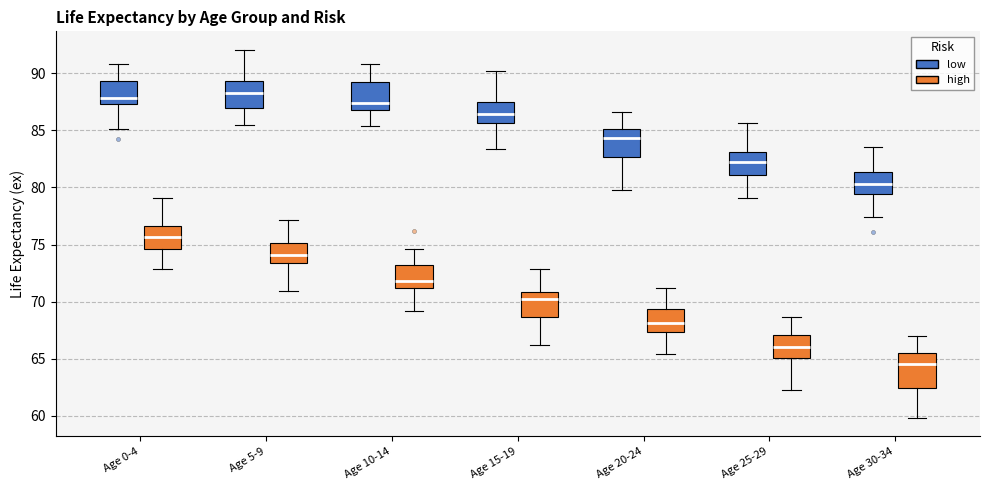

Reading left to right, transcribe this box plot: for each box, give where its median line is, the range the box spans, and where its two whiskers end, as read against the y-axis. The values are not printed on the chart, so give them approximately, as read against the axis.

Age 0-4 (low): median 88.0, box 87.5 to 89.5, whiskers 85.0 to 91.0
Age 0-4 (high): median 75.5, box 74.5 to 76.5, whiskers 73.0 to 79.0
Age 5-9 (low): median 88.5, box 87.0 to 89.5, whiskers 85.5 to 92.0
Age 5-9 (high): median 74.0, box 73.5 to 75.0, whiskers 71.0 to 77.0
Age 10-14 (low): median 87.5, box 87.0 to 89.0, whiskers 85.5 to 91.0
Age 10-14 (high): median 72.0, box 71.0 to 73.0, whiskers 69.0 to 74.5
Age 15-19 (low): median 86.5, box 85.5 to 87.5, whiskers 83.5 to 90.0
Age 15-19 (high): median 70.5, box 68.5 to 71.0, whiskers 66.0 to 73.0
Age 20-24 (low): median 84.5, box 82.5 to 85.0, whiskers 80.0 to 86.5
Age 20-24 (high): median 68.0, box 67.5 to 69.5, whiskers 65.5 to 71.0
Age 25-29 (low): median 82.5, box 81.0 to 83.0, whiskers 79.0 to 85.5
Age 25-29 (high): median 66.0, box 65.0 to 67.0, whiskers 62.5 to 68.5
Age 30-34 (low): median 80.5, box 79.5 to 81.5, whiskers 77.5 to 83.5
Age 30-34 (high): median 64.5, box 62.5 to 65.5, whiskers 60.0 to 67.0